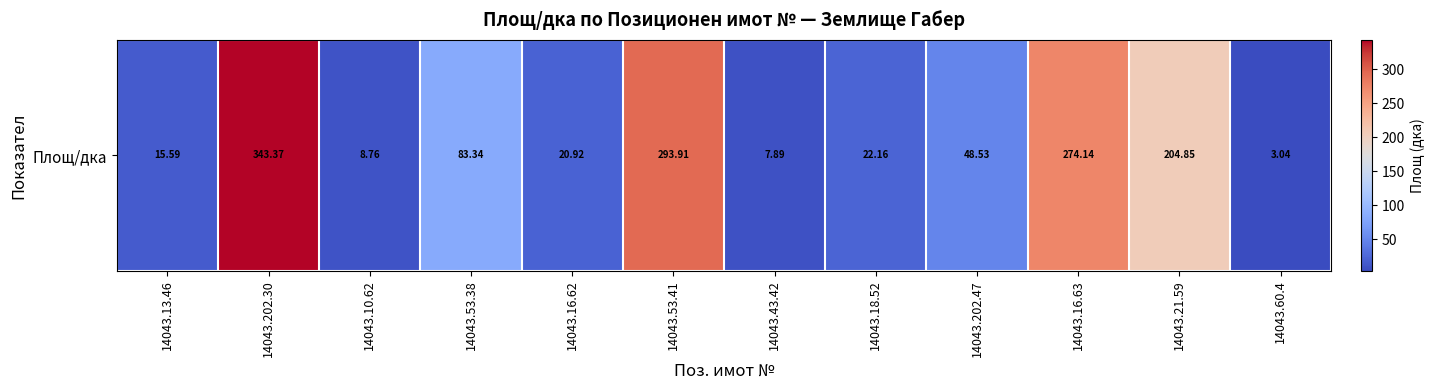

What is the difference between the second highest and minimum values?

290.9